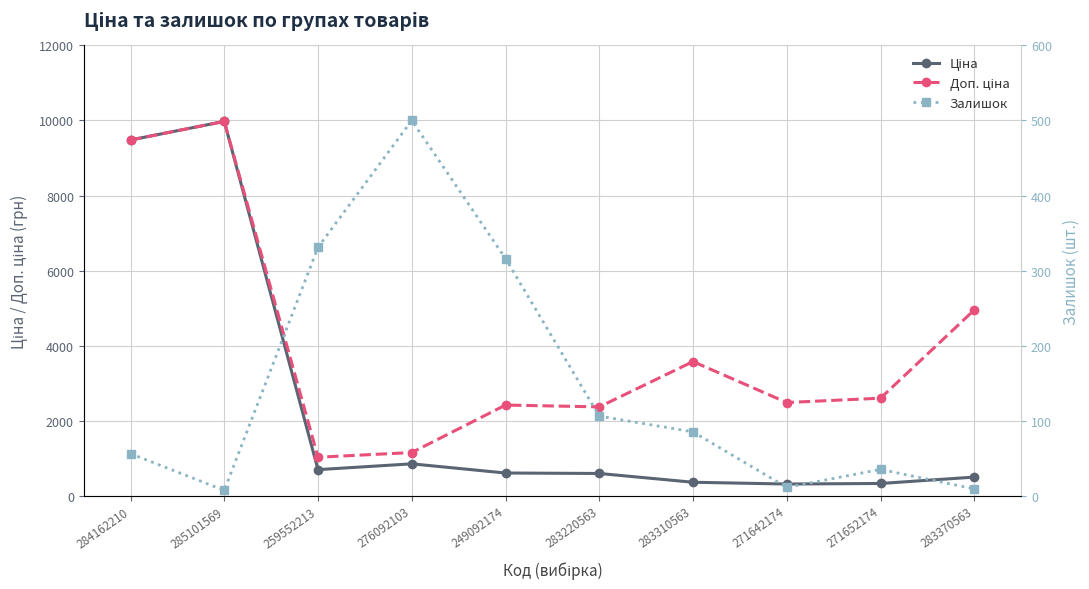

Between 271642174 and 259552213, which is larger?

259552213